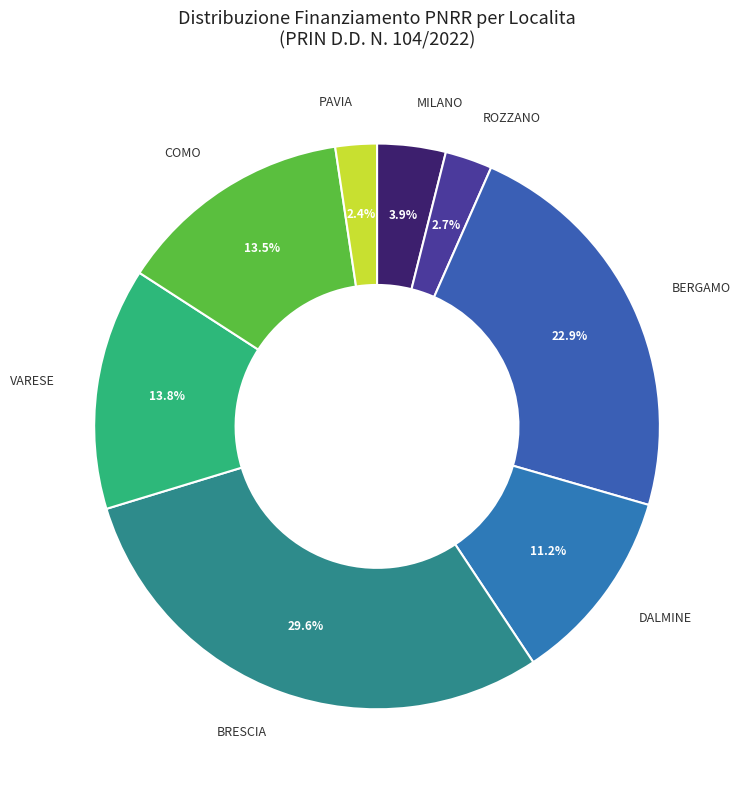

Do BRESCIA and BERGAMO together represent more than half of the pie?

Yes